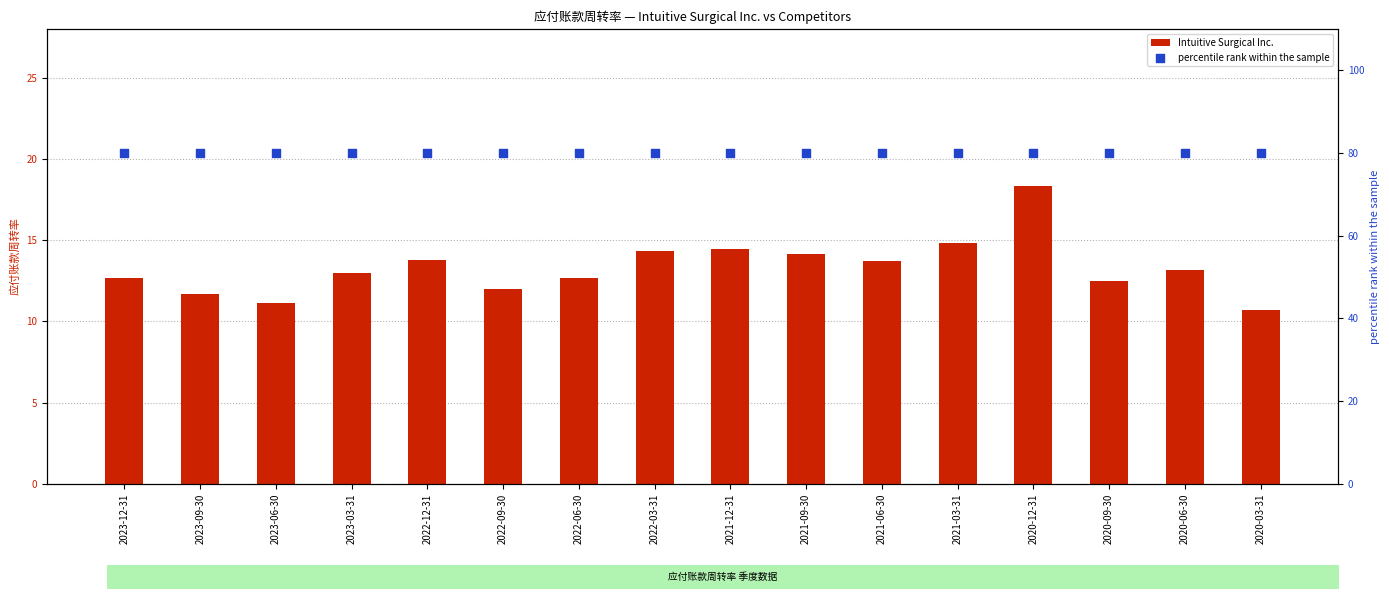

At how many categories does at least one series exceed 65?

16